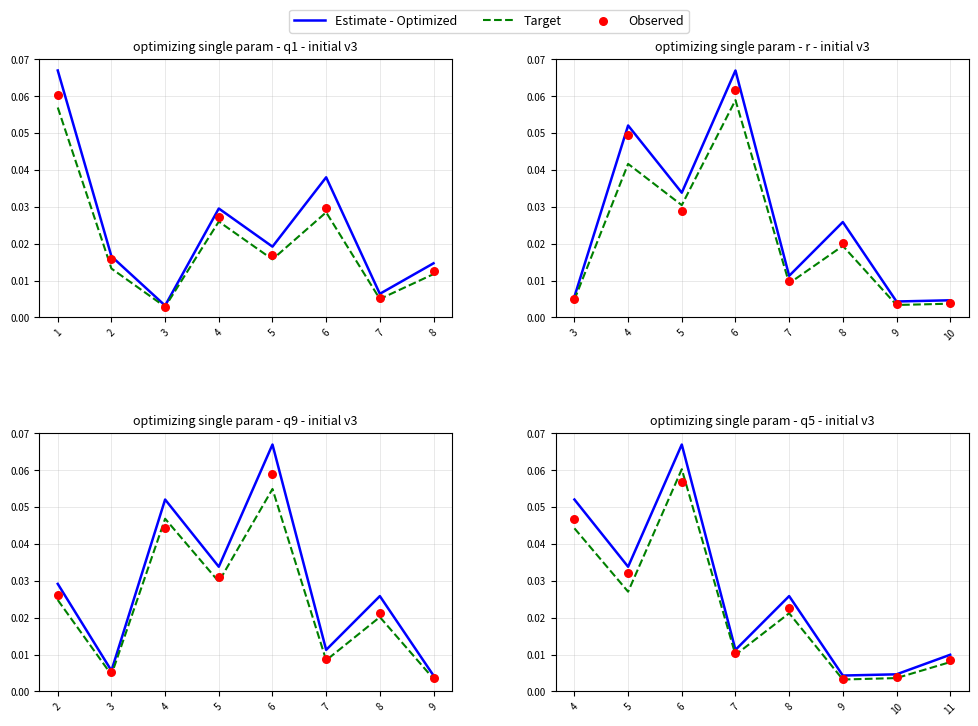

Which series has the largest total across all categories?

Estimate - Optimized